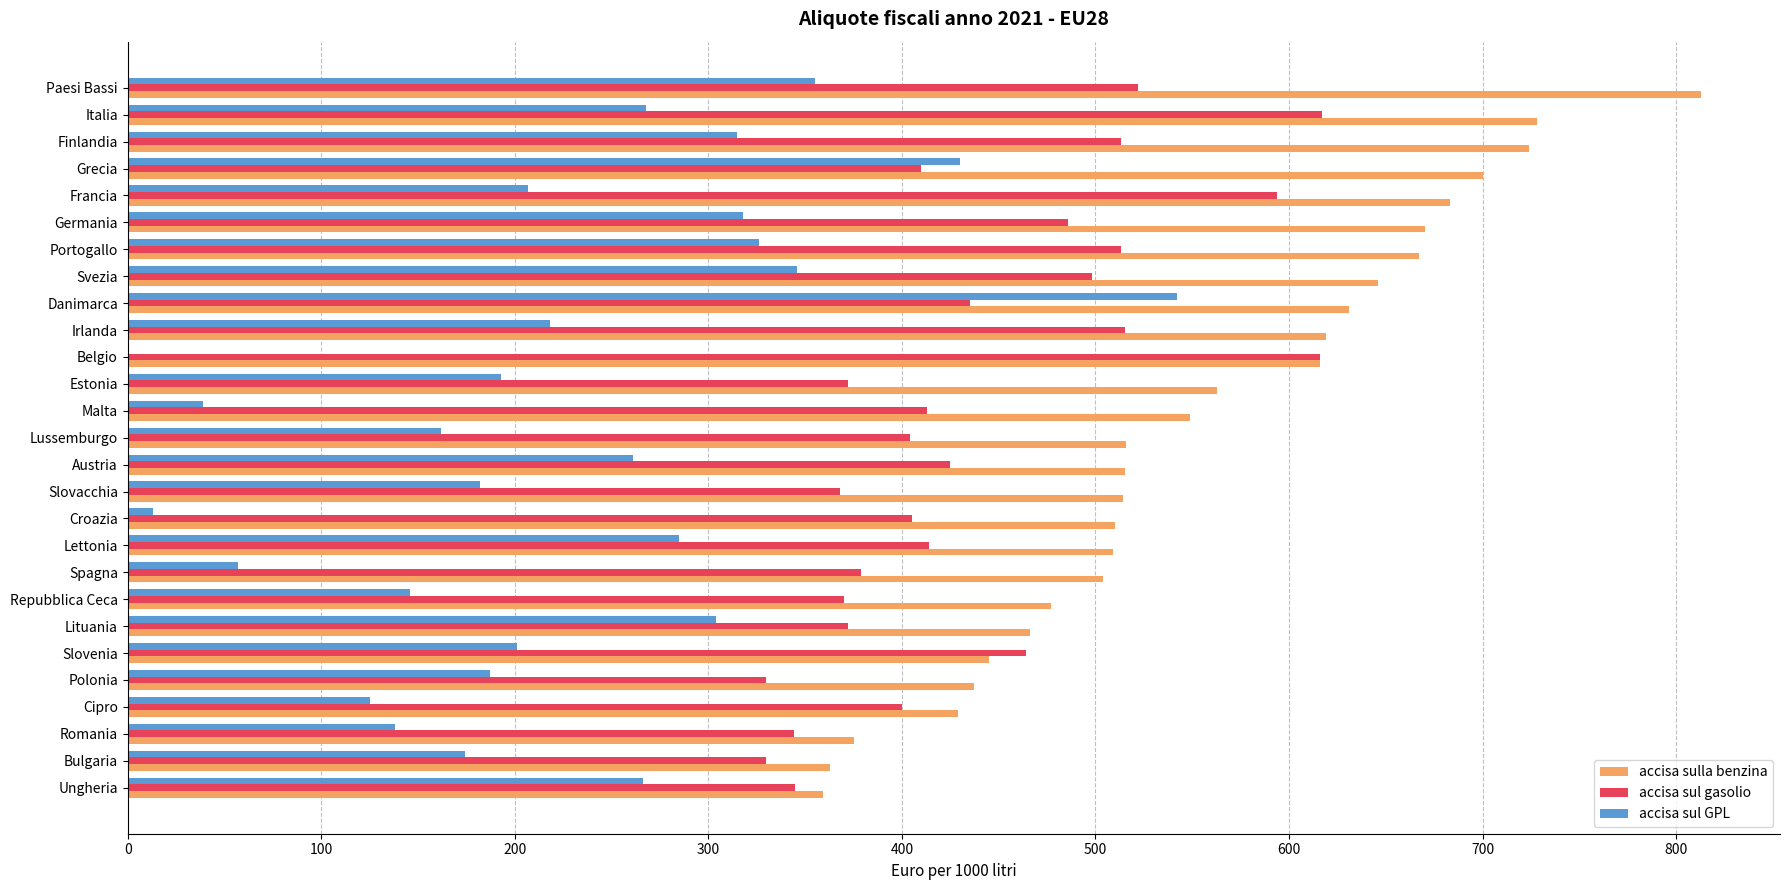

What value does the accisa sul GPL series have at Malta?

39